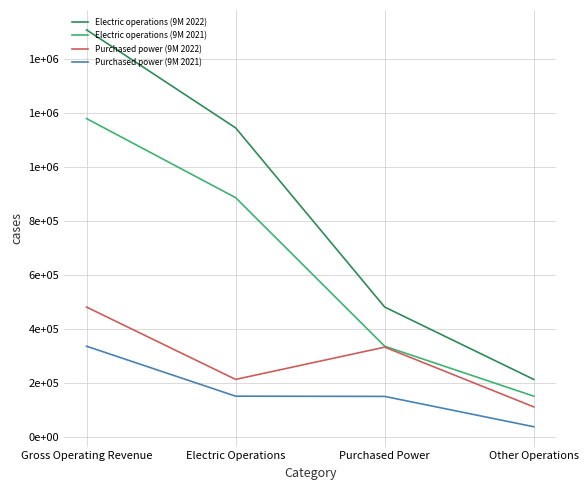

True or false: Purchased power (9M 2022) has more than 2 points higher than both neighbors.

False